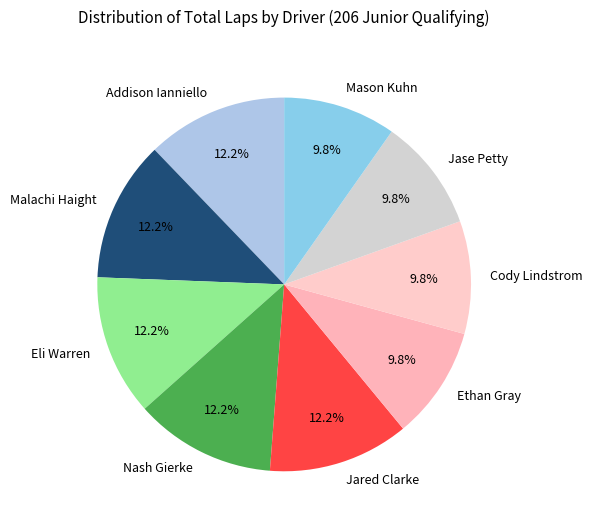

The Jase Petty slice represents 17% of the pie. True or false?

False